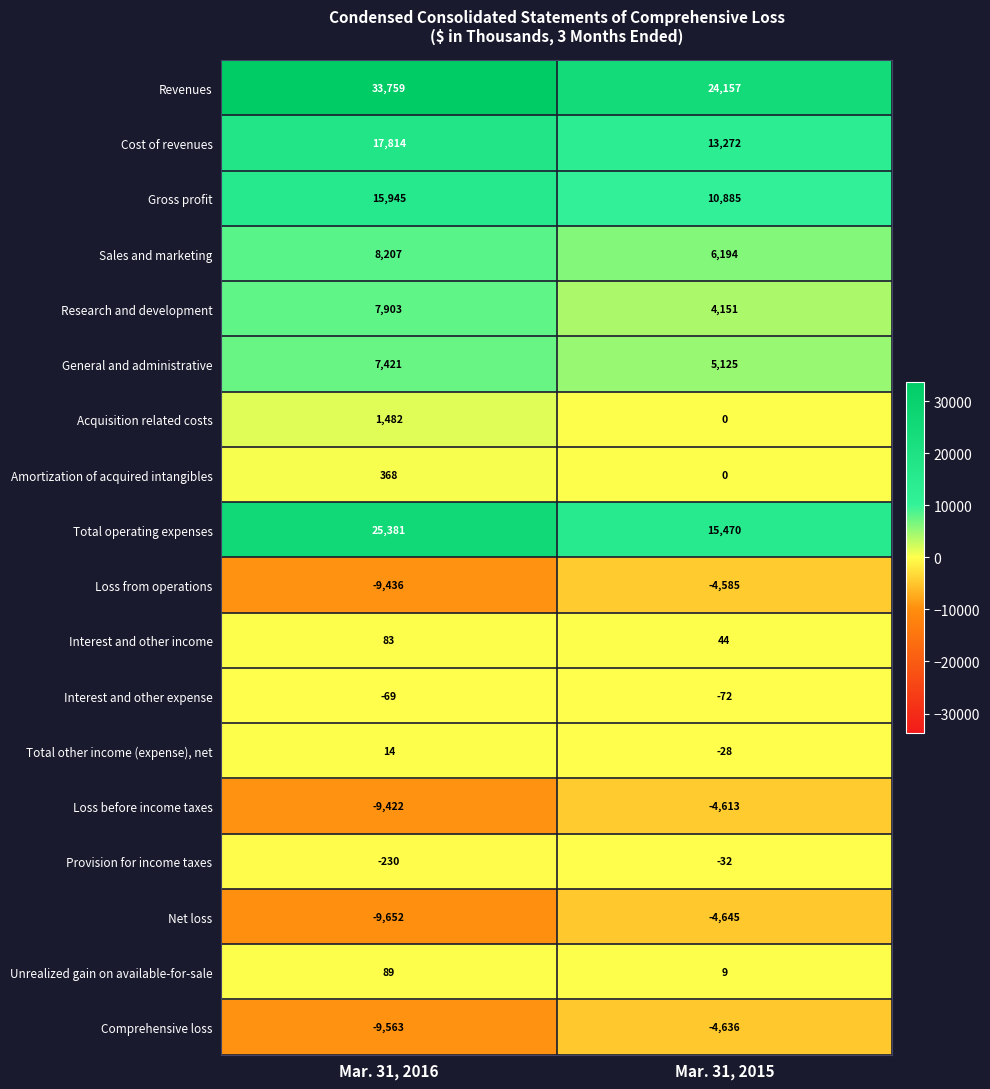

At which category is the sum across all series the highest?

Mar. 31, 2016